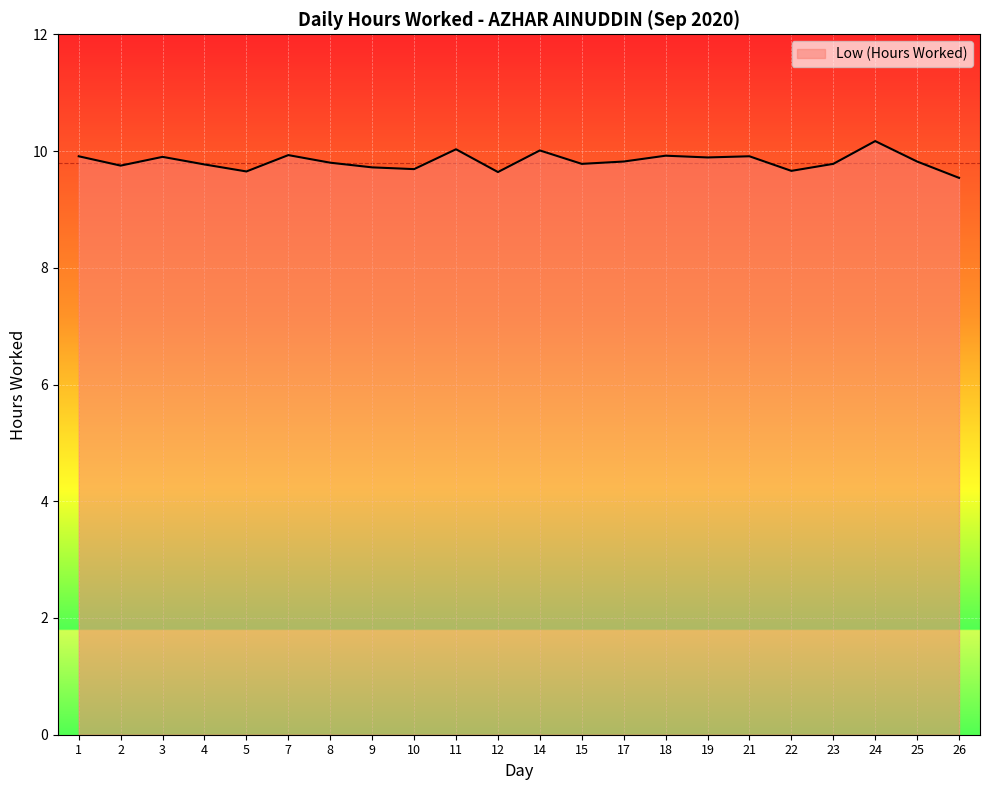

How many lines are shown in the chart?

1